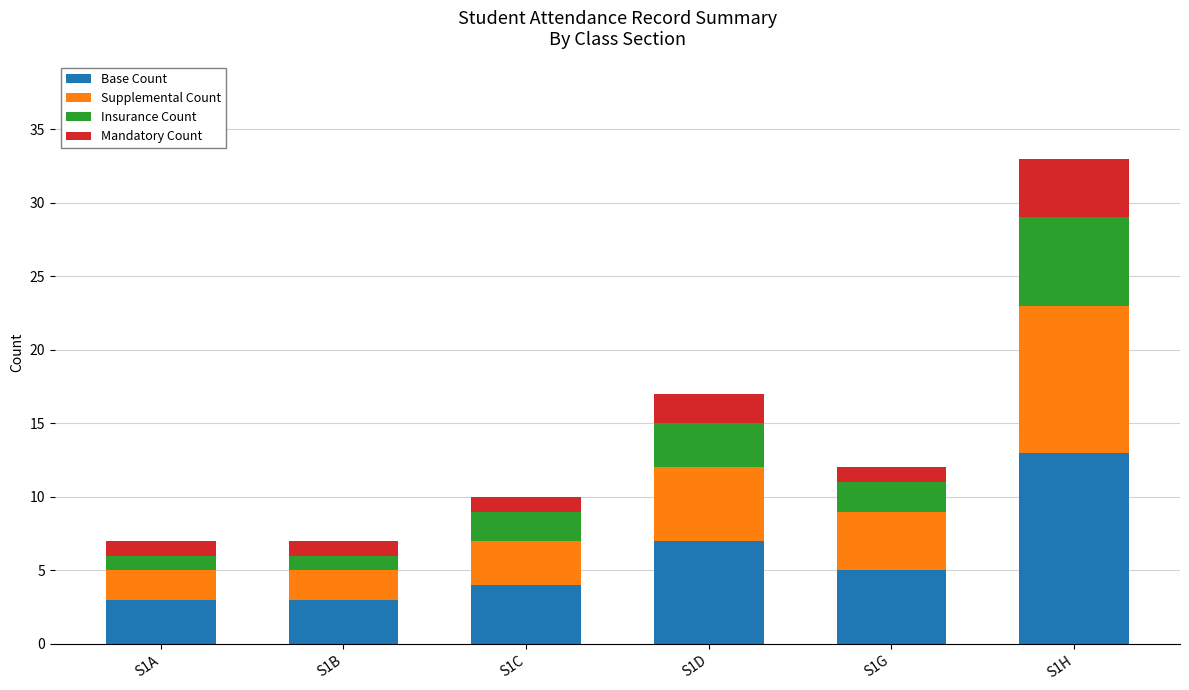

The Base Count series shows 11 at S1D. True or false?

False